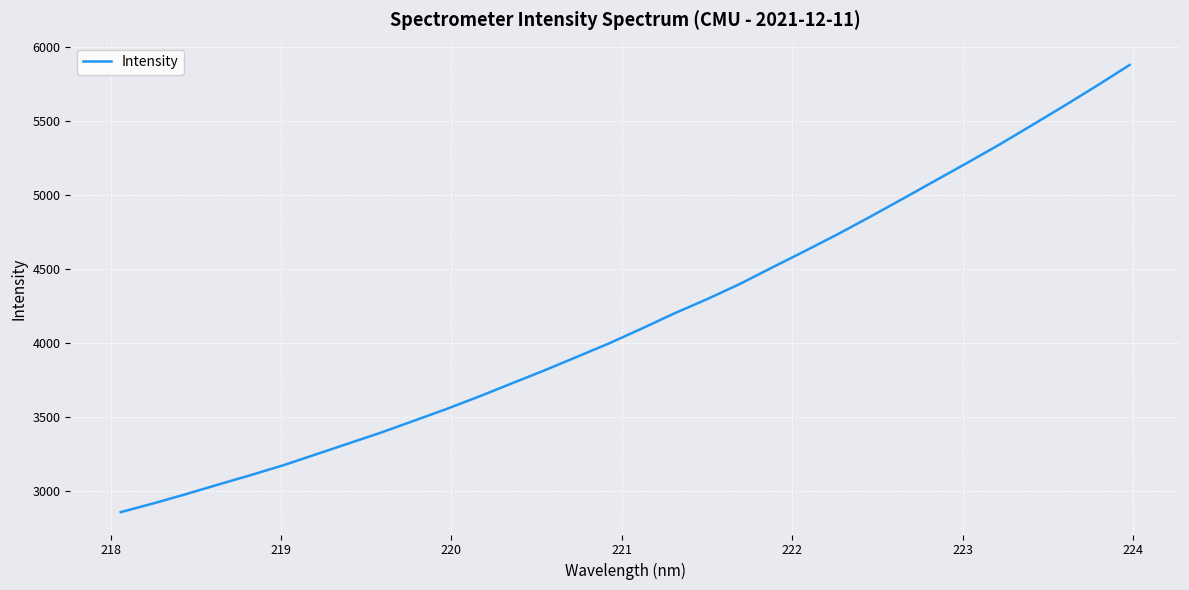

What is the greatest value displayed?

5876.9